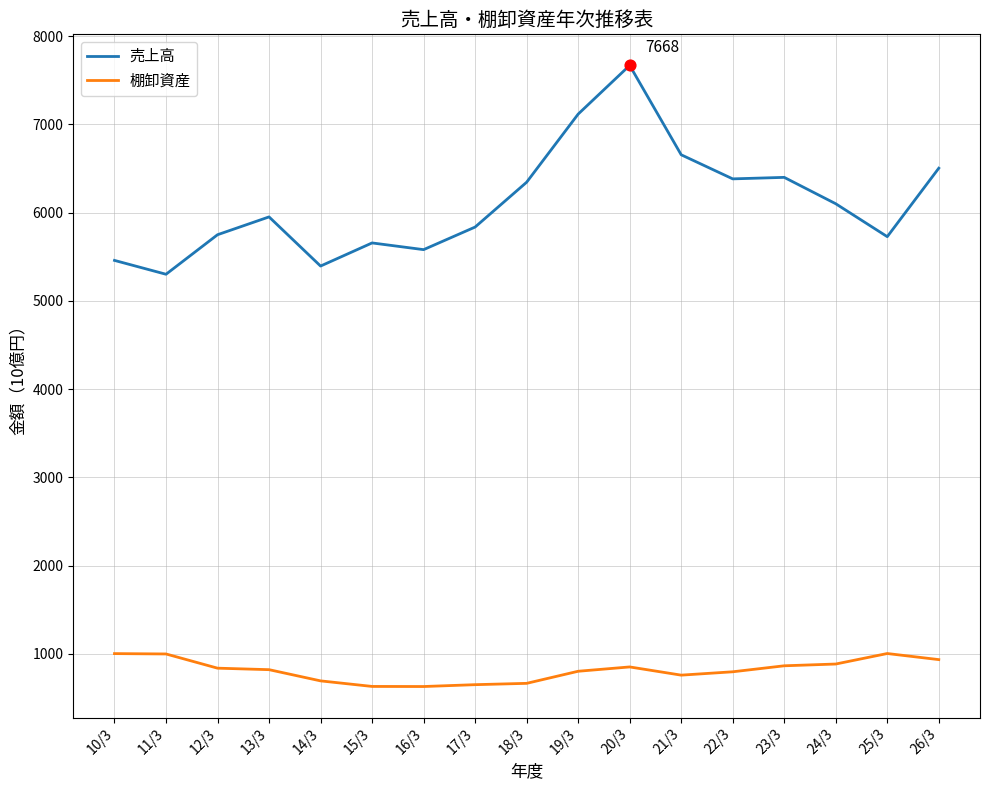

Is the value of 棚卸資産 at 21/3 greater than the value of 売上高 at 11/3?

No